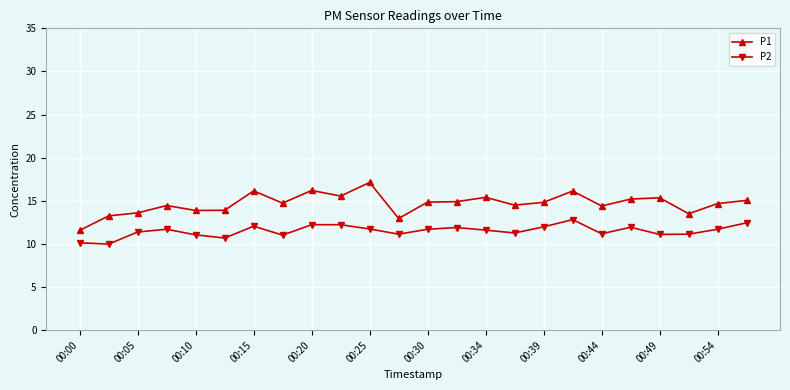

What is the average value of the P1 series?

14.7